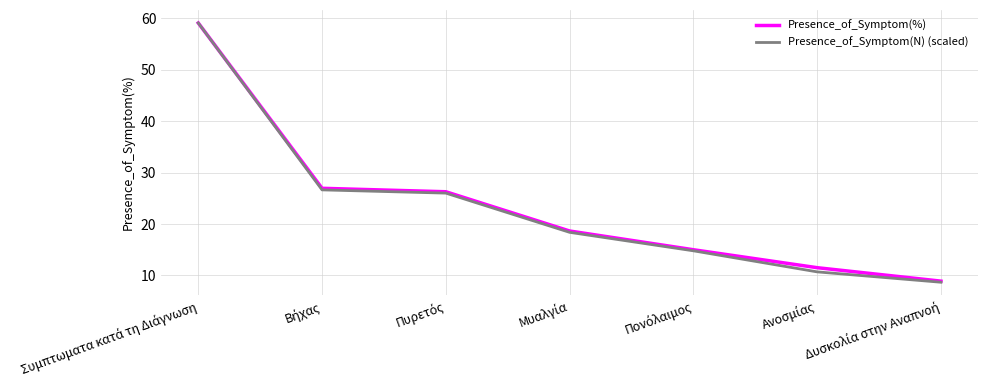

What is the maximum value for Presence_of_Symptom(%)?

59.1